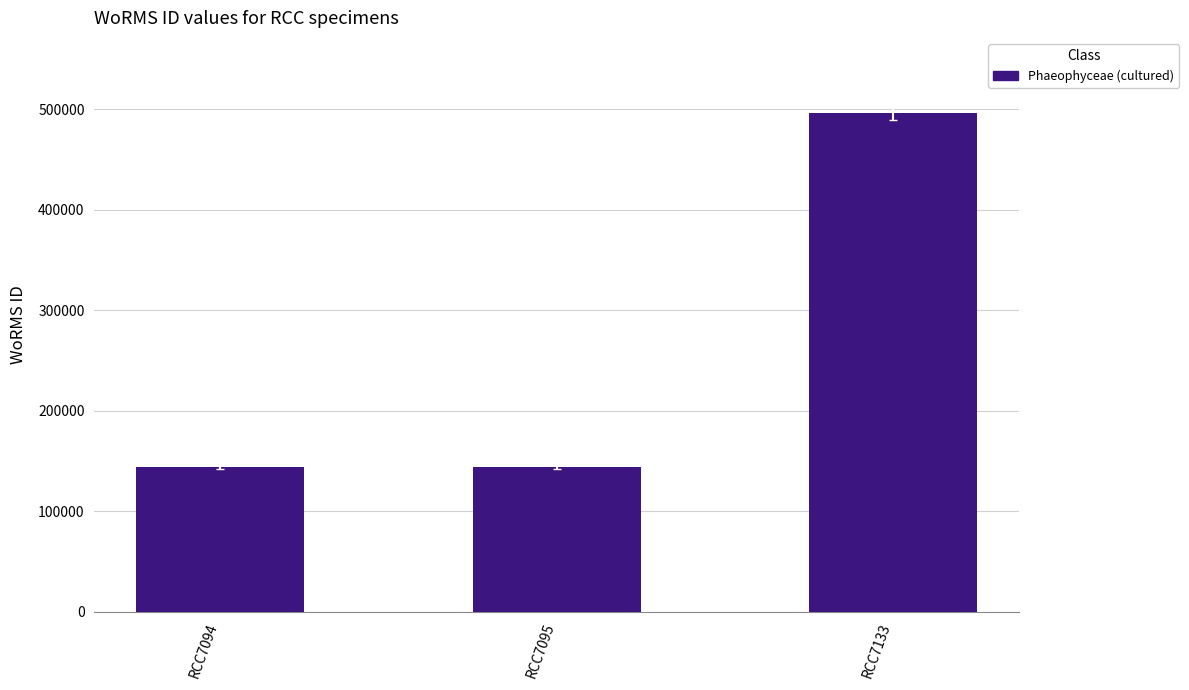

How many series are shown in this chart?

1